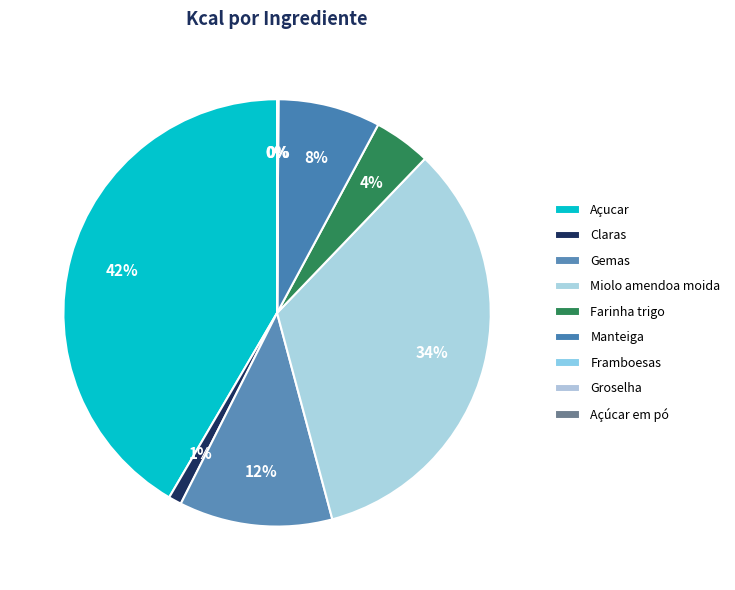

How many slices are in this pie chart?

9